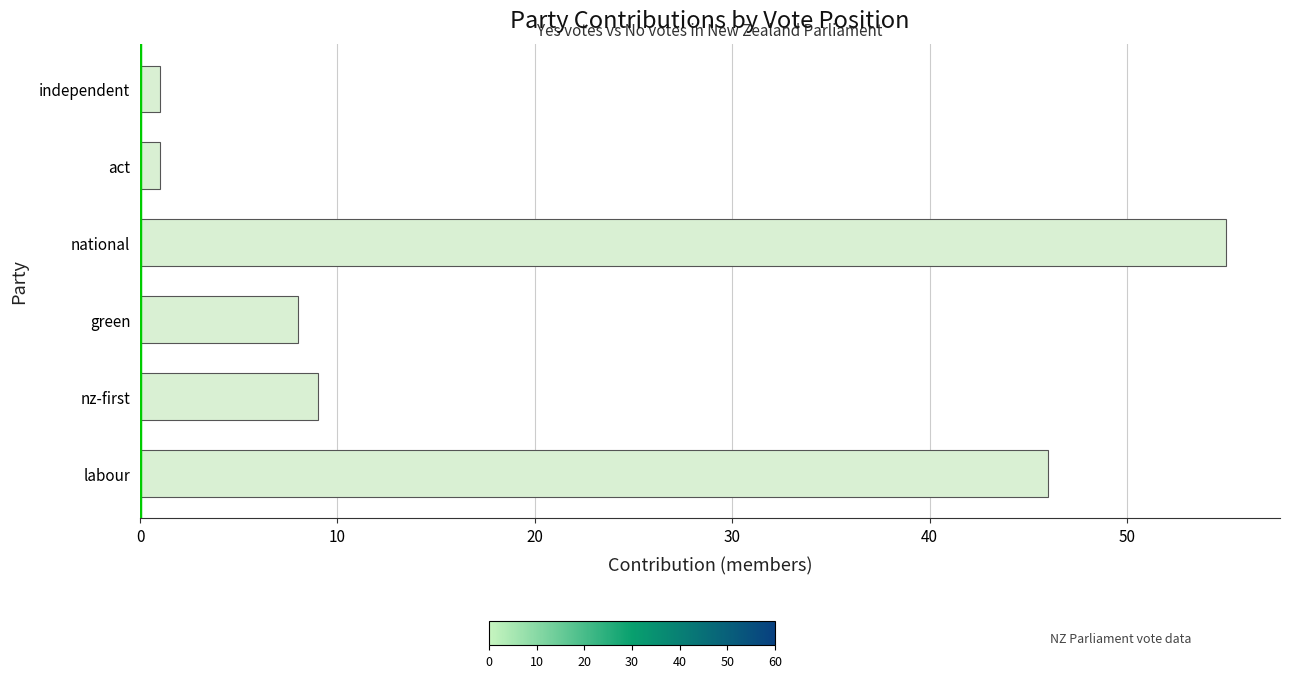

Which label corresponds to the largest value in the chart?

national